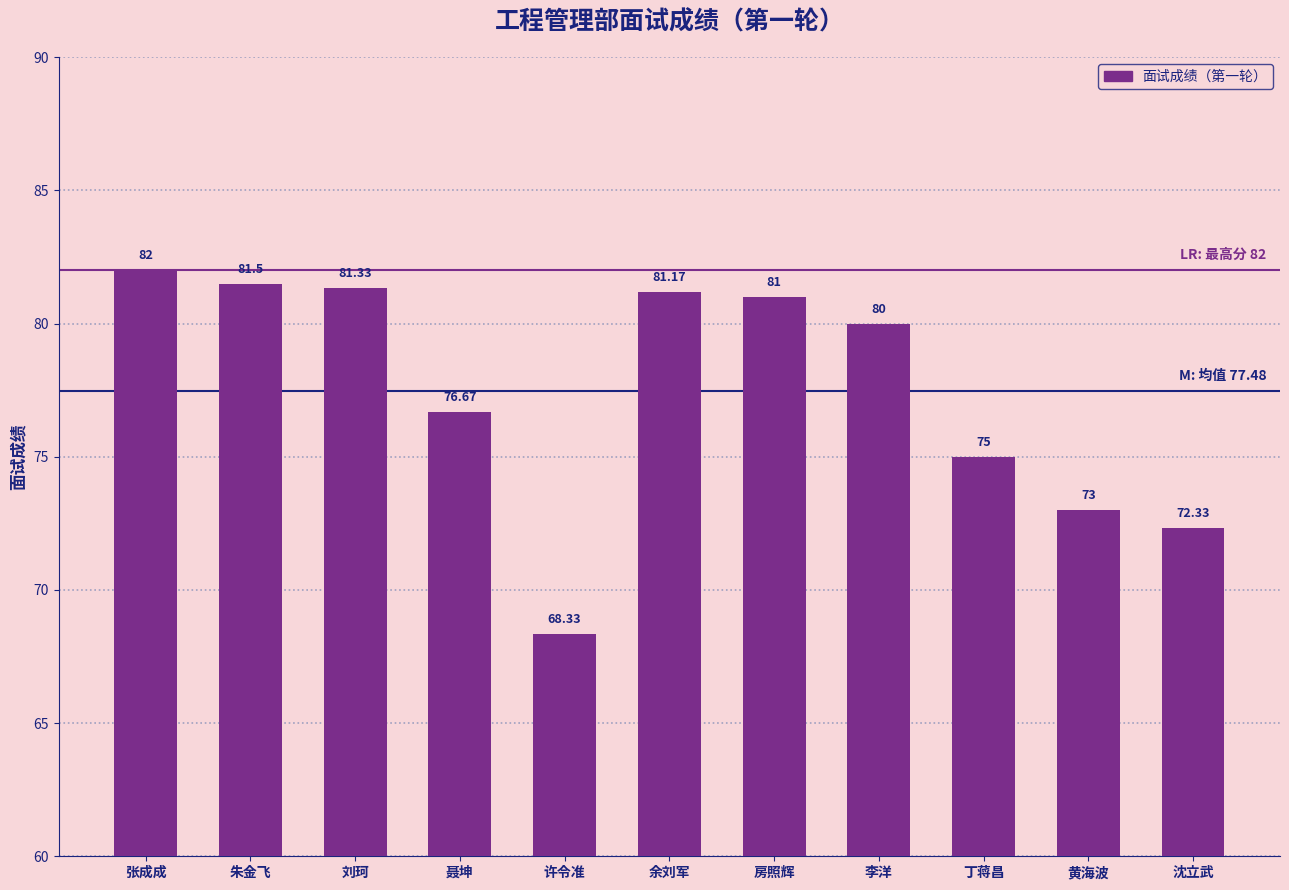

Where does the data first go above 80?

张成成